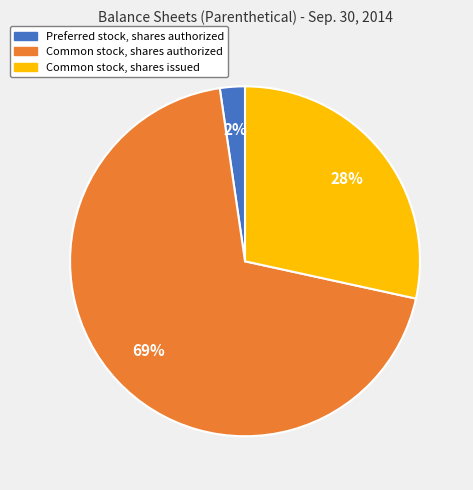

To the nearest percent, what is the average slice percentage?

33%